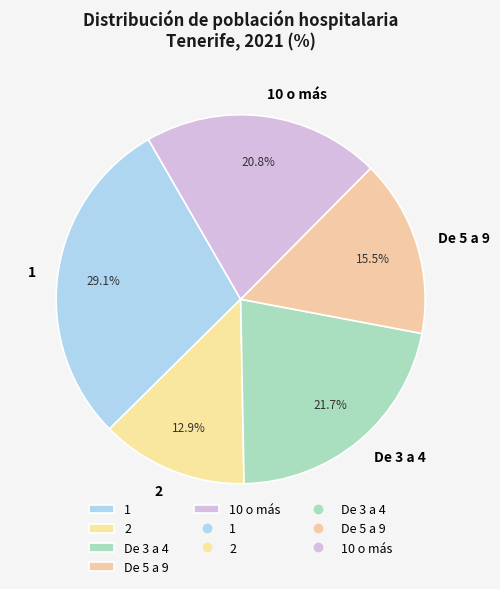

How many slices are in this pie chart?

5